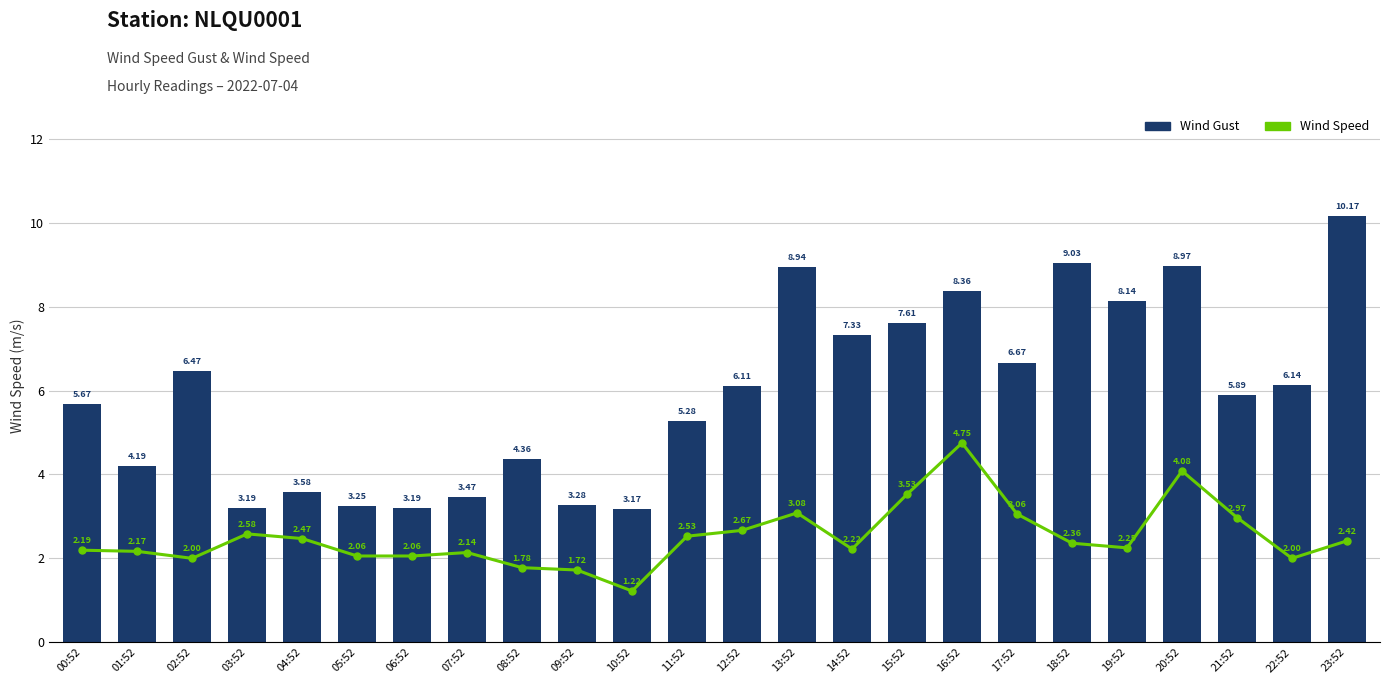

At how many categories does at least one series exceed 4?

17